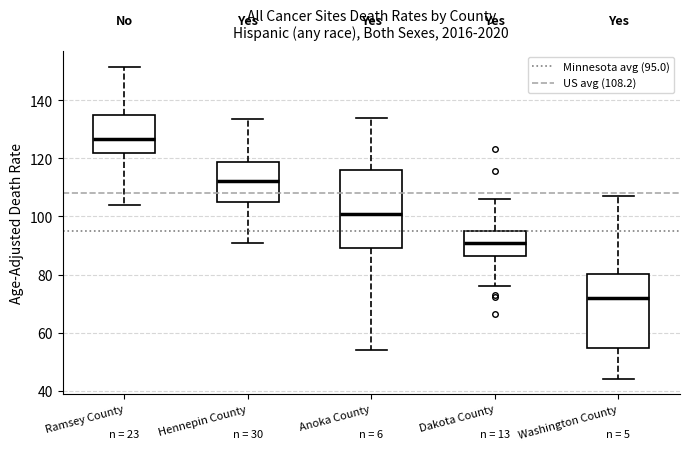

Where does the lower whisker of the box for Hennepin County end on the y-axis? The values are not printed on the chart, so give them approximately, as read against the axis.

90